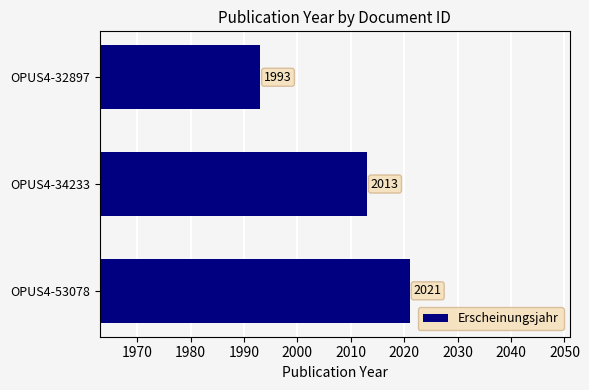

Reading top to bottom, list all the values displayed in this chart.

1993	2013	2021